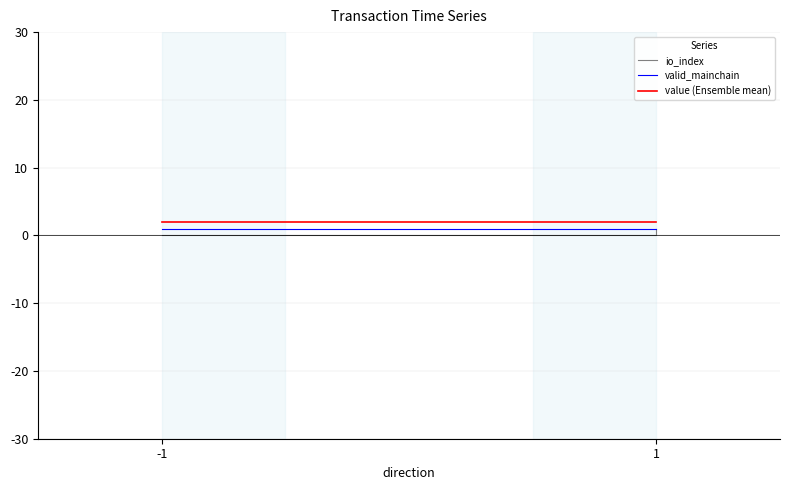

True or false: value (Ensemble mean) and io_index intersect in this chart.

False